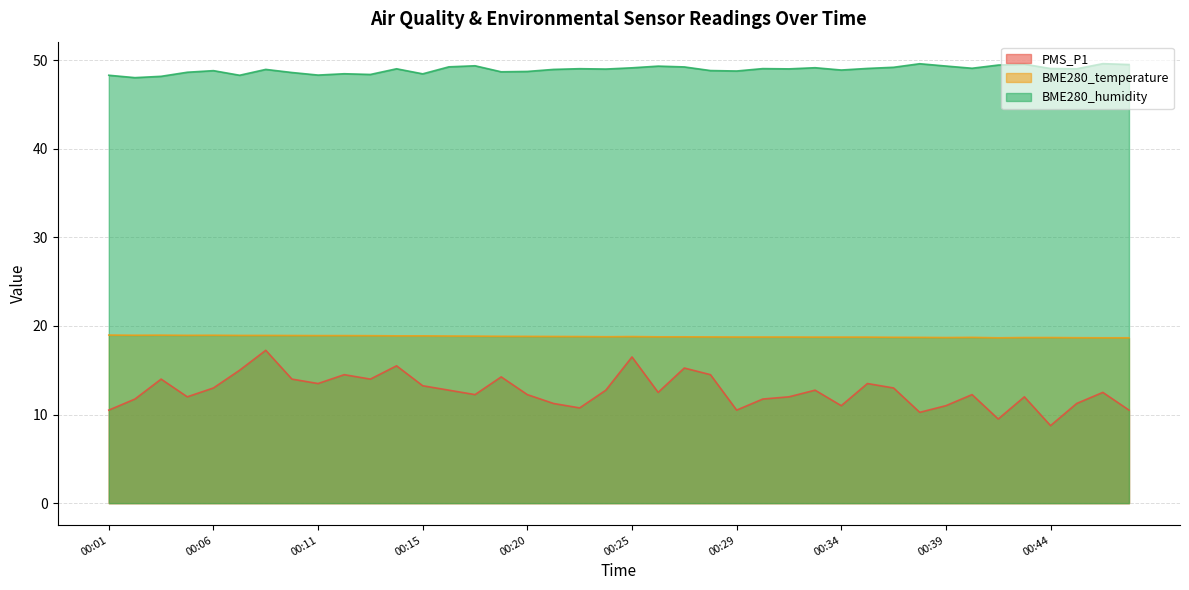

What is the difference between the highest and lowest values at 00:33?

36.4